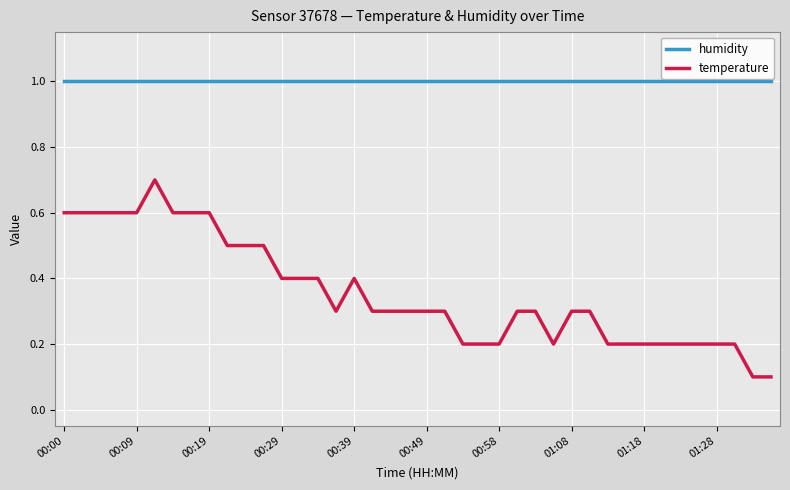

Which series has the largest total across all categories?

humidity